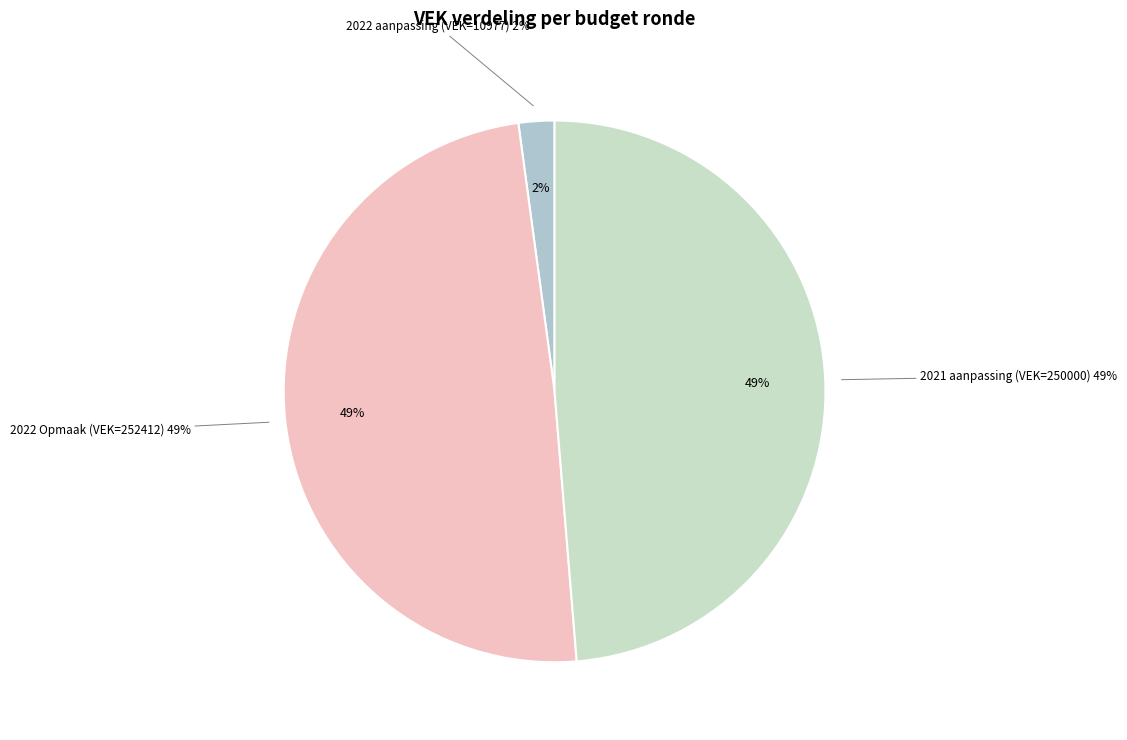

True or false: 252412 accounts for 43% of the total.

False